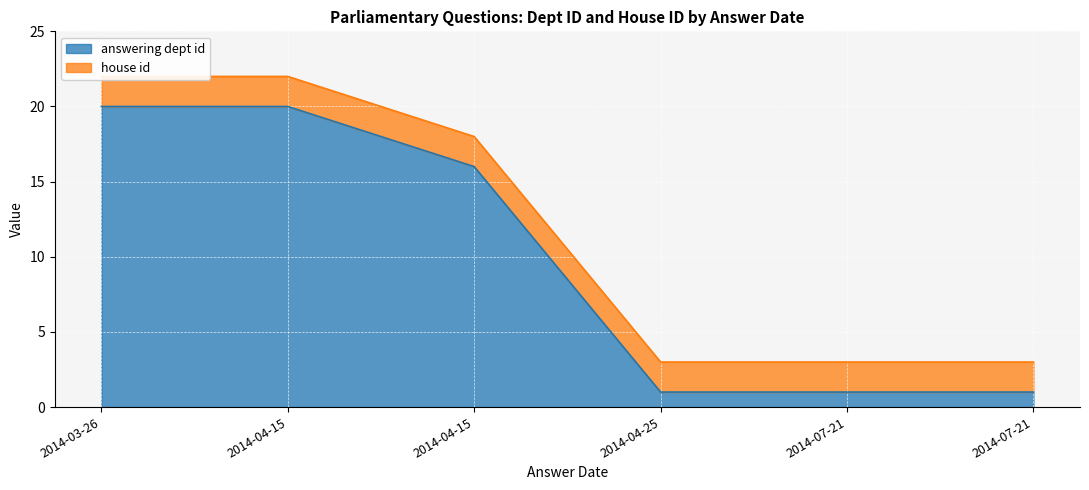

What is the value of the 5th point from the left?

1